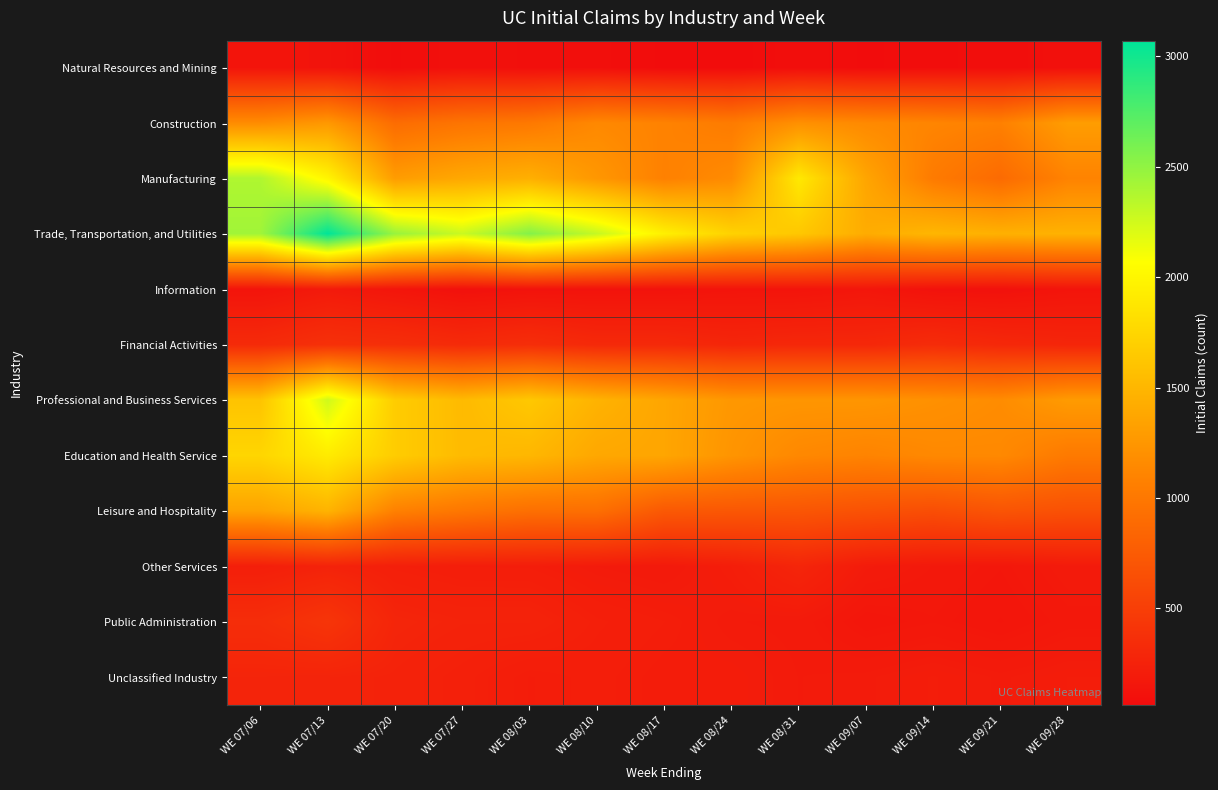

List the series in order of their peak value, lowest first.

Natural Resources and Mining, Information, Unclassified Industry, Other Services, Financial Activities, Public Administration, Construction, Leisure and Hospitality, Education and Health Service, Professional and Business Services, Manufacturing, Trade, Transportation, and Utilities